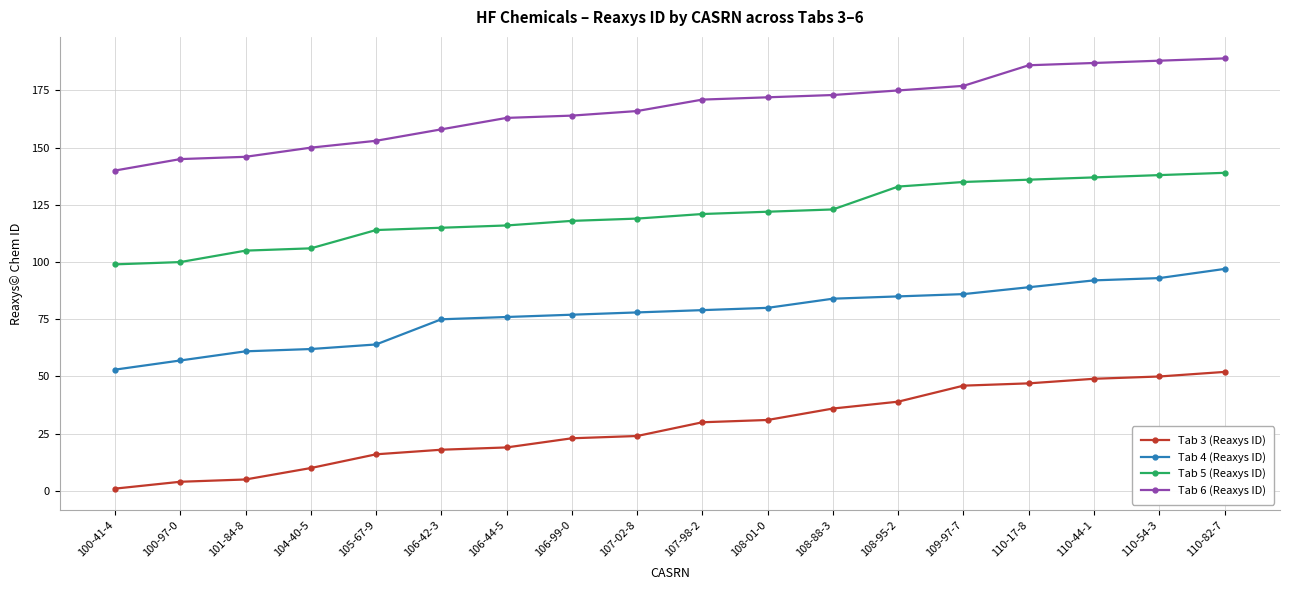

Read the Tab 5 (Reaxys ID) value at 100-41-4.

99